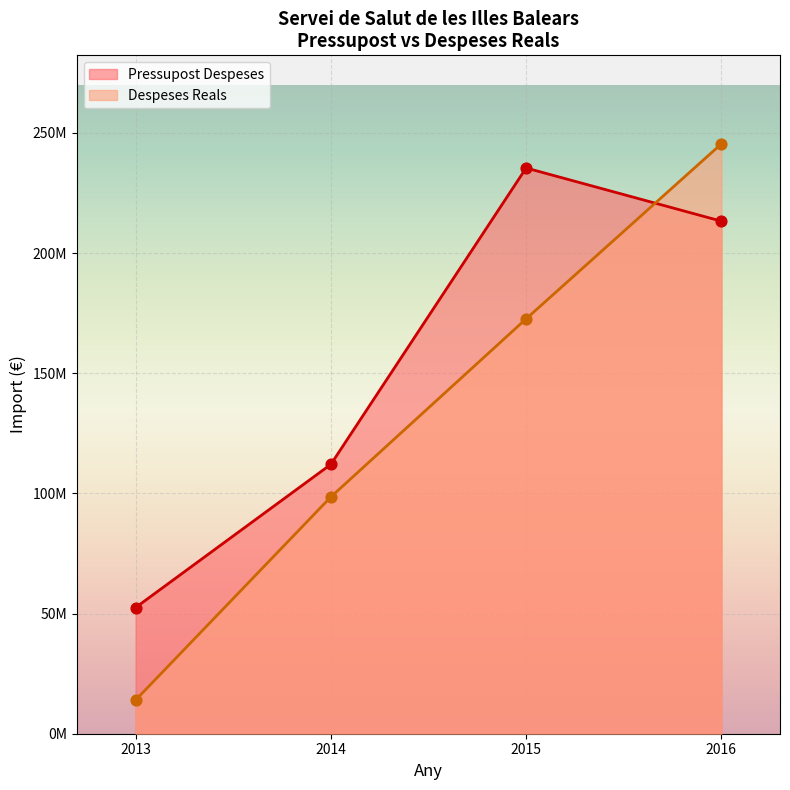

What is the total value across all series at 2016?

458674014.0